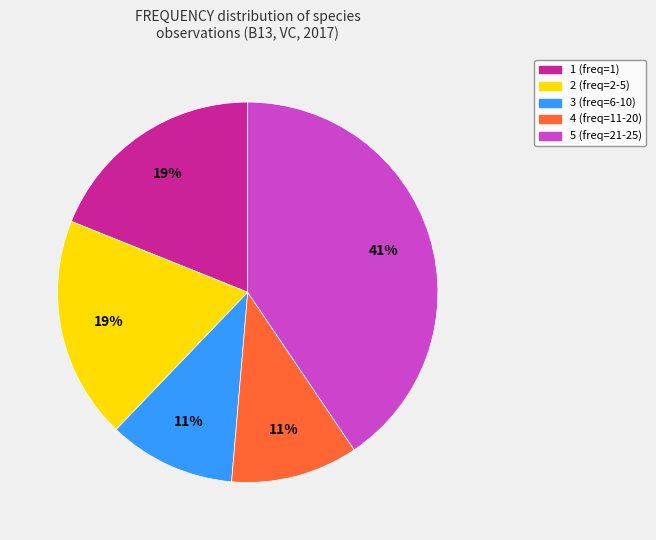

How many segments does this pie chart have?

5